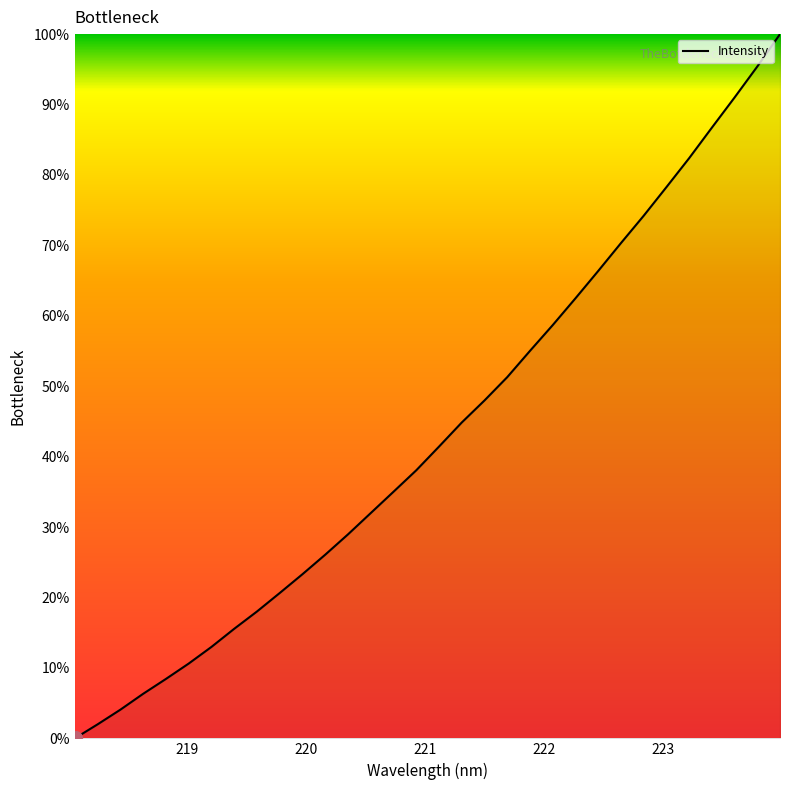

What is the greatest value displayed?

100.0